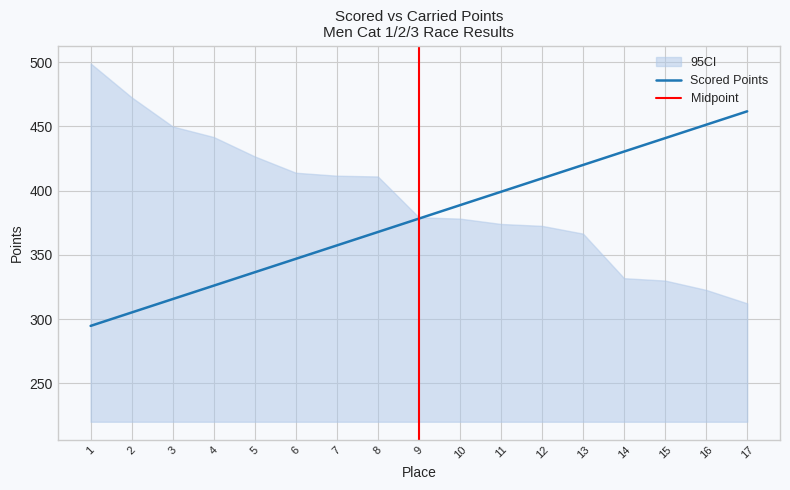

True or false: Carried Points upper has more than 0 interior local peaks.

False